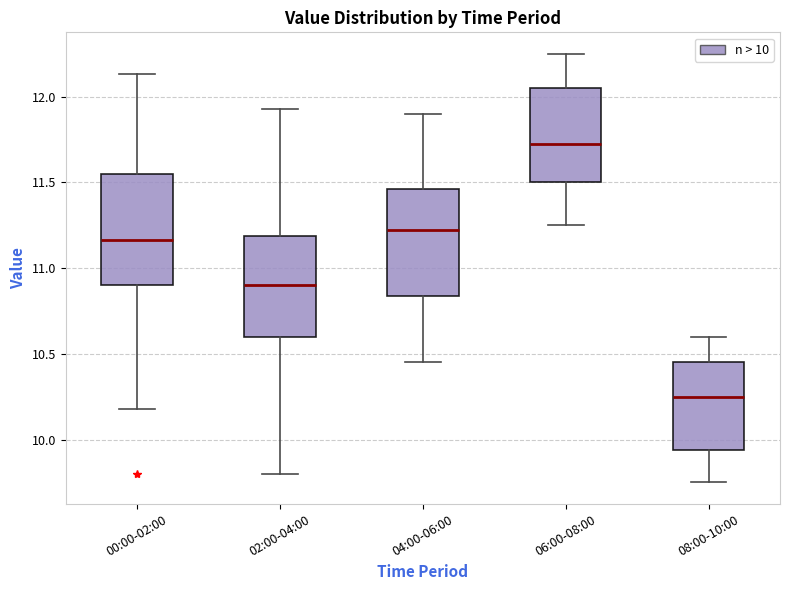

Which box's median line is the highest?

06:00-08:00